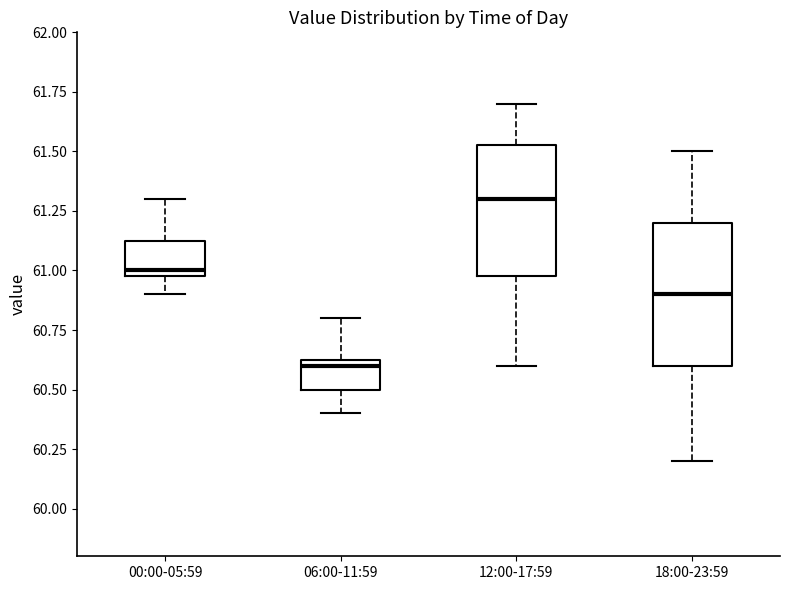

Reading left to right, read every box against the y-axis: the position of its median line, the range the box covers, and the ends of its whiskers. The values are not printed on the chart, so give them approximately, as read against the axis.

00:00-05:59: median 61.00 (just above the box's lower edge), box 61.00 to 61.15, whiskers 60.90 to 61.30
06:00-11:59: median 60.60, box 60.50 to 60.65, whiskers 60.40 to 60.80
12:00-17:59: median 61.30, box 61.00 to 61.55, whiskers 60.60 to 61.70
18:00-23:59: median 60.90, box 60.60 to 61.20, whiskers 60.20 to 61.50